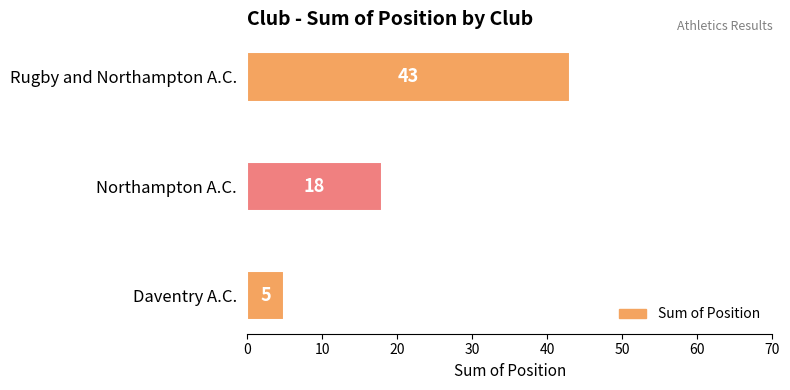

Reading bottom to top, list all the values displayed in this chart.

Daventry A.C.=5	Northampton A.C.=18	Rugby and Northampton A.C.=43